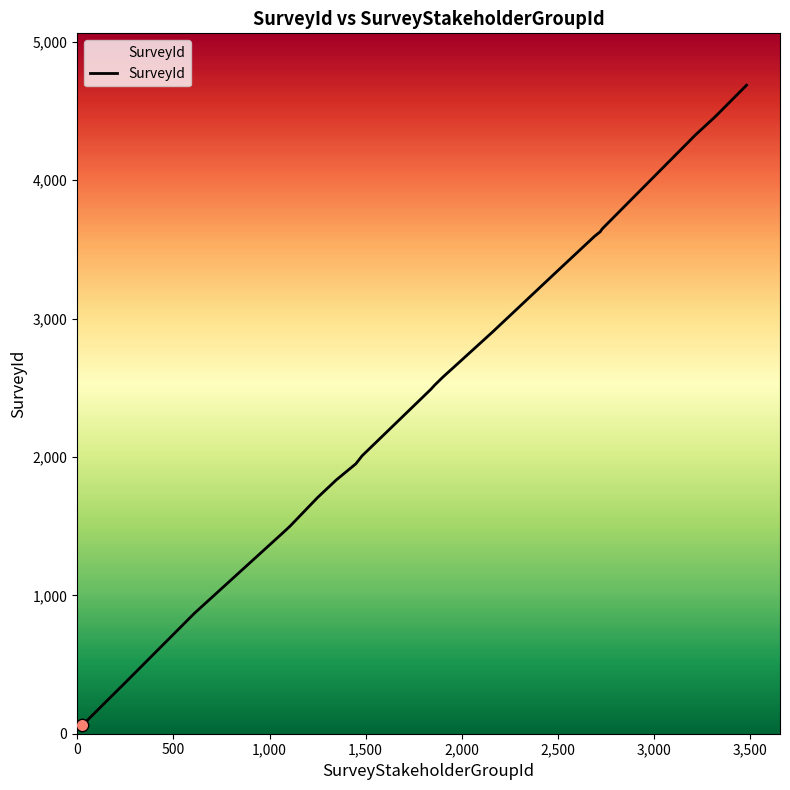

What is the greatest value displayed?

4687